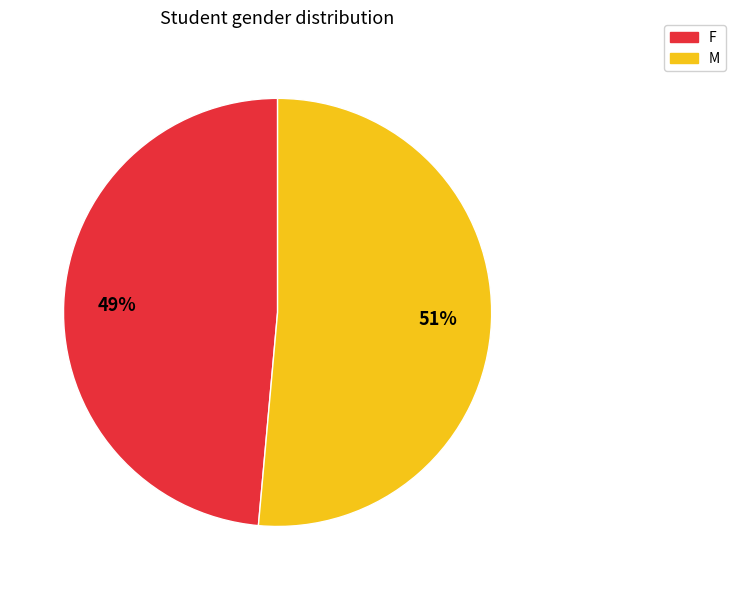

Does any single category account for the majority?

Yes